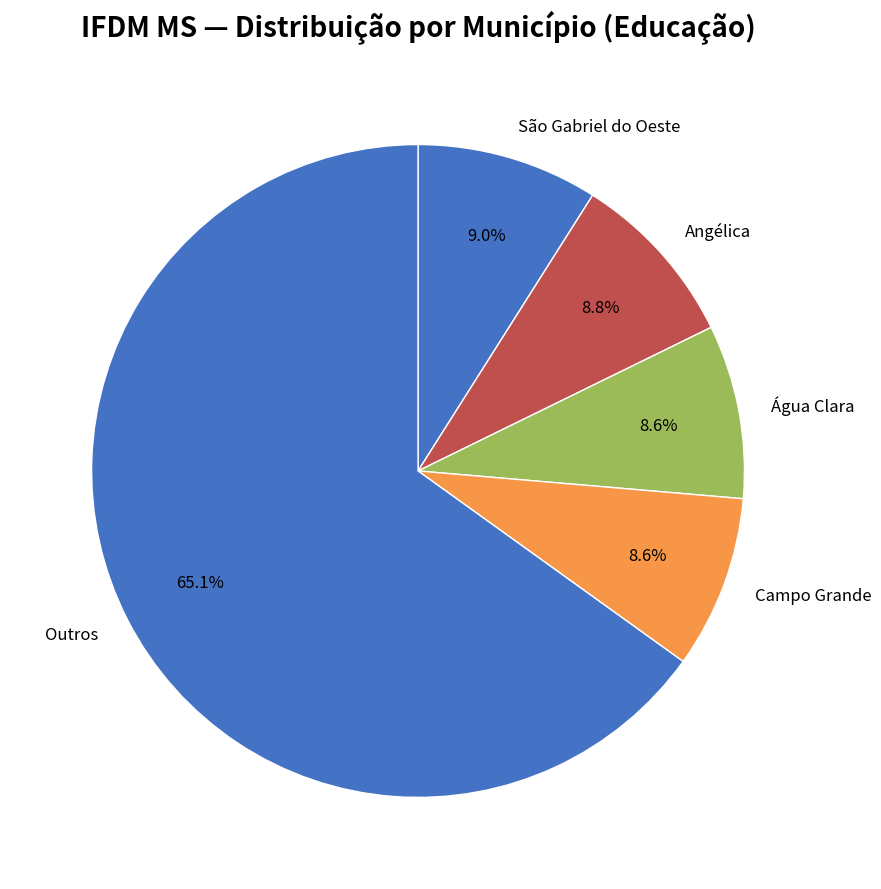

What is the majority slice?

Outros